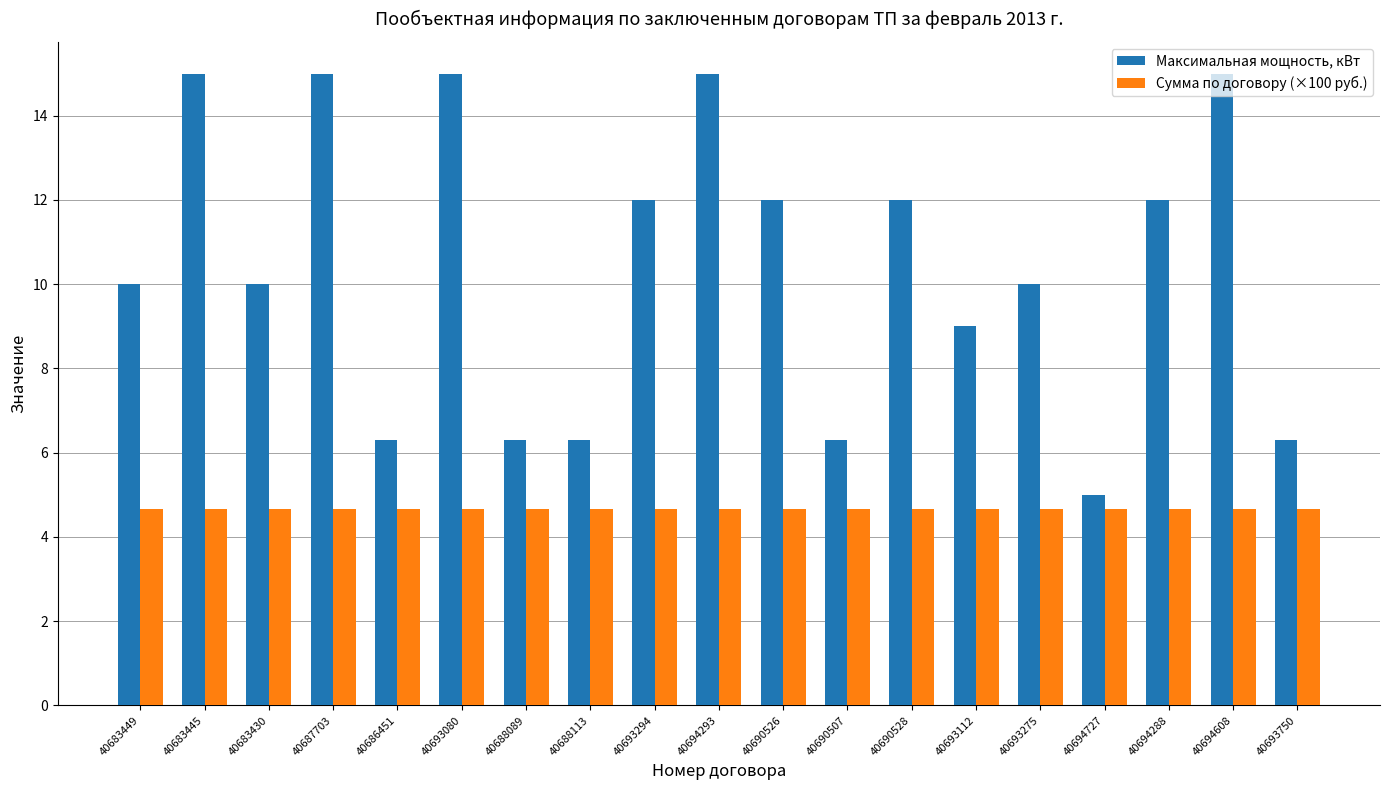

Which series has the largest total across all categories?

Максимальная мощность, кВт